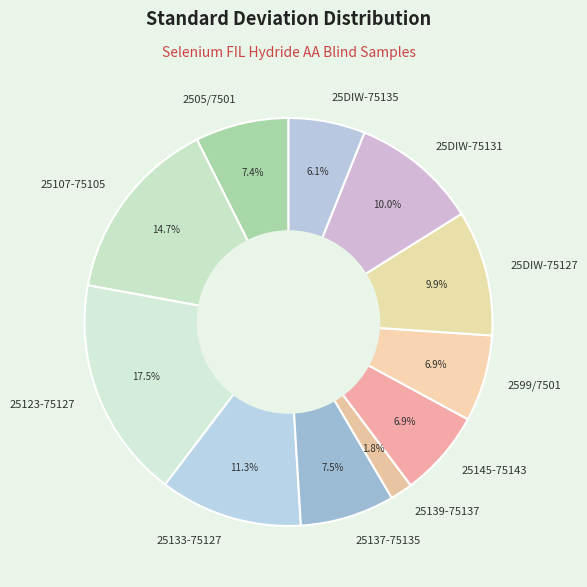

Which slice is the smallest?

25139-75137